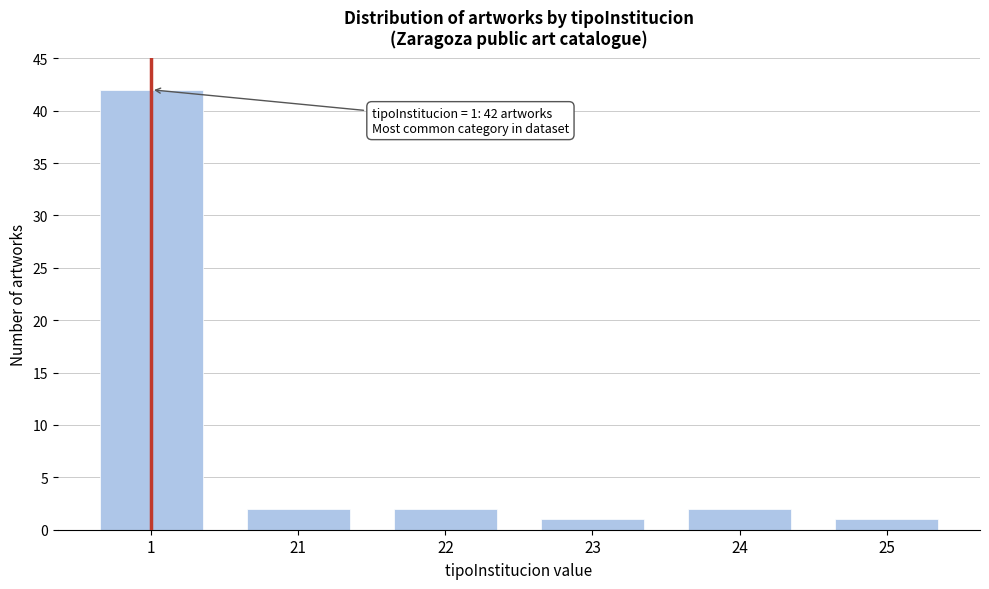

Reading left to right, what are all the values shown in this chart?

42	2	2	1	2	1